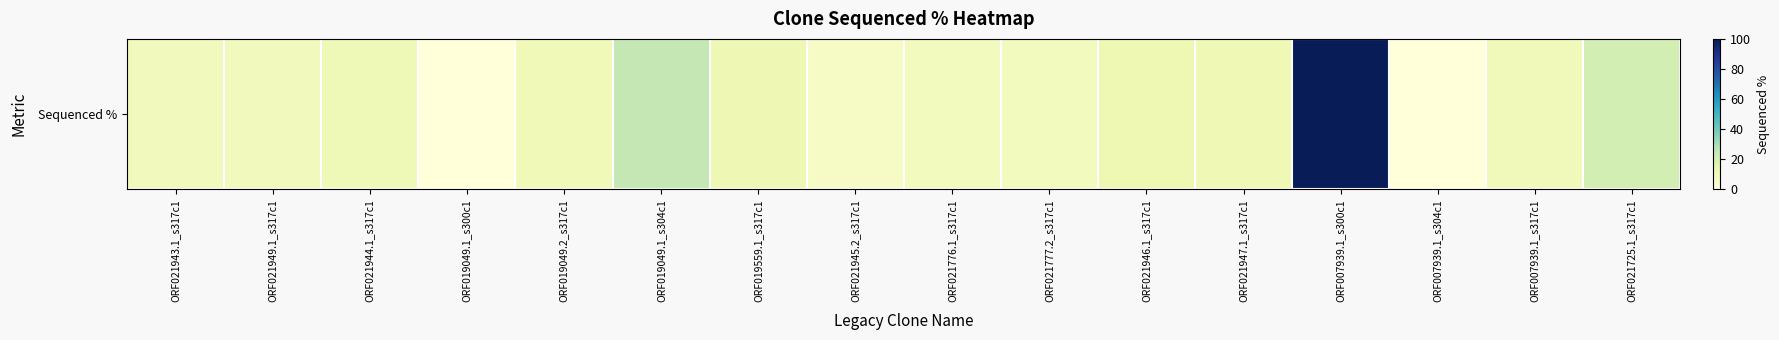

What is the difference between the values at ORF019049.1_s300c1 and ORF007939.1_s317c1?

9.6